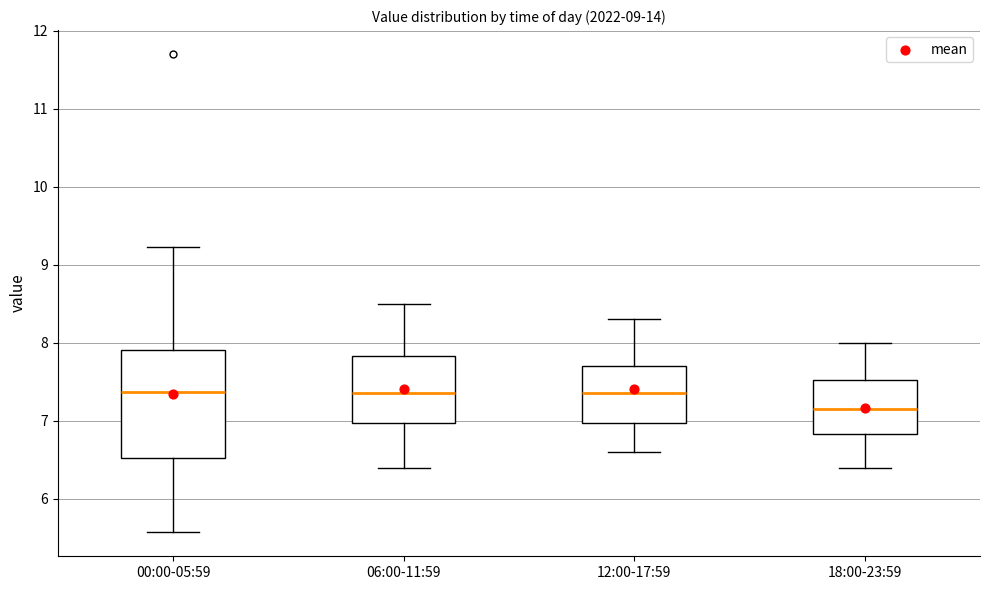

Which box is the tallest, from its lower edge to its upper edge?

00:00-05:59